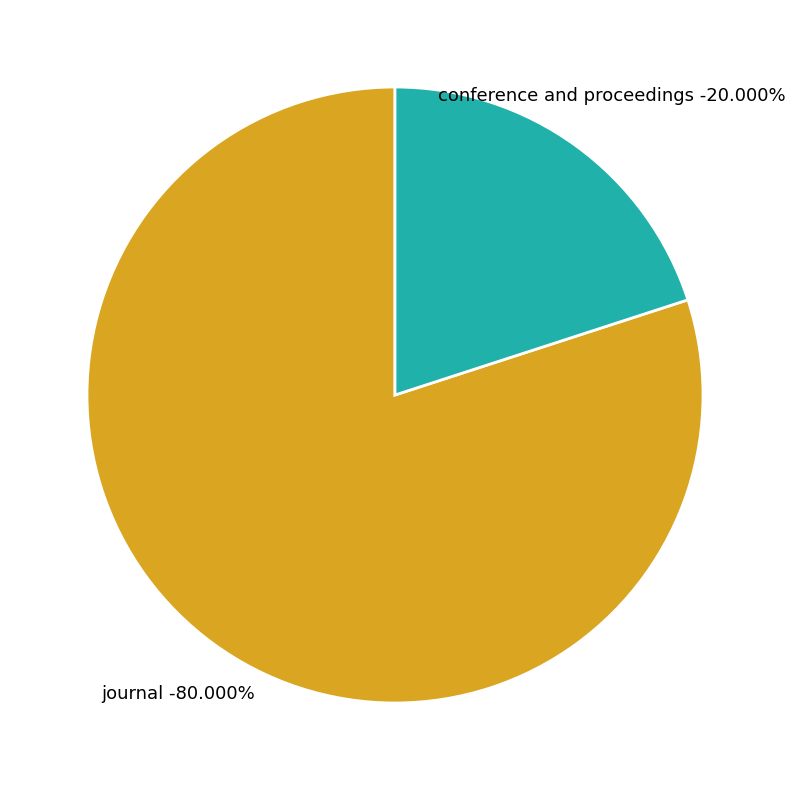

How many segments does this pie chart have?

2